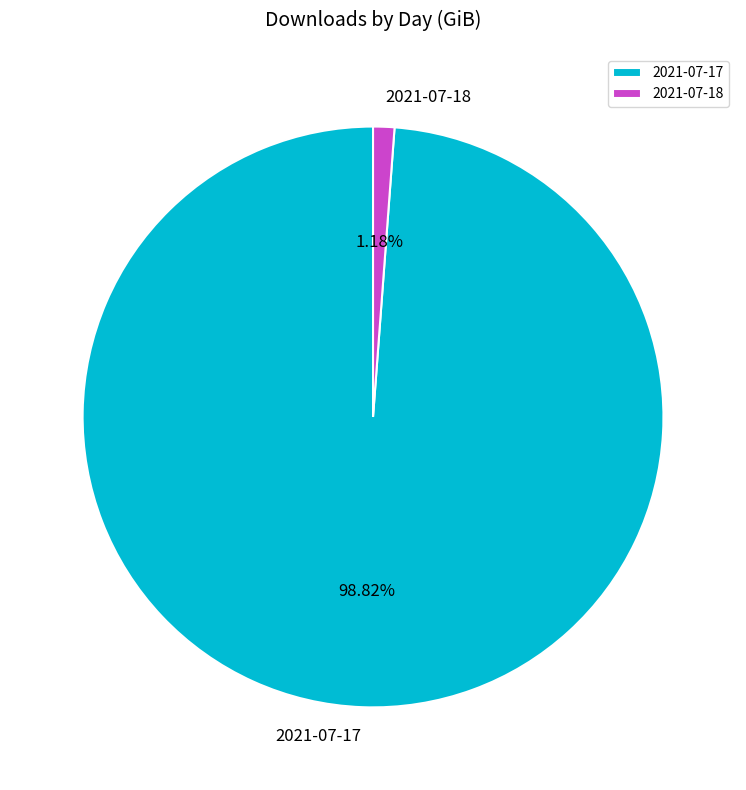

Is there a majority slice in this chart?

Yes